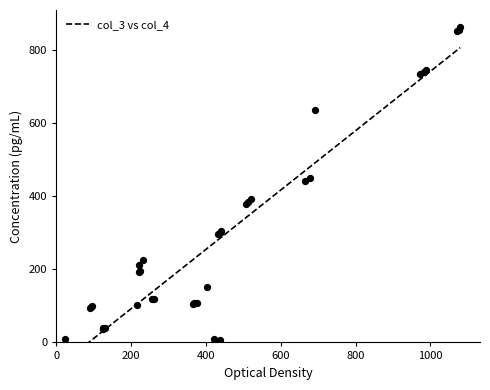

Which series has the largest total across all categories?

col_3